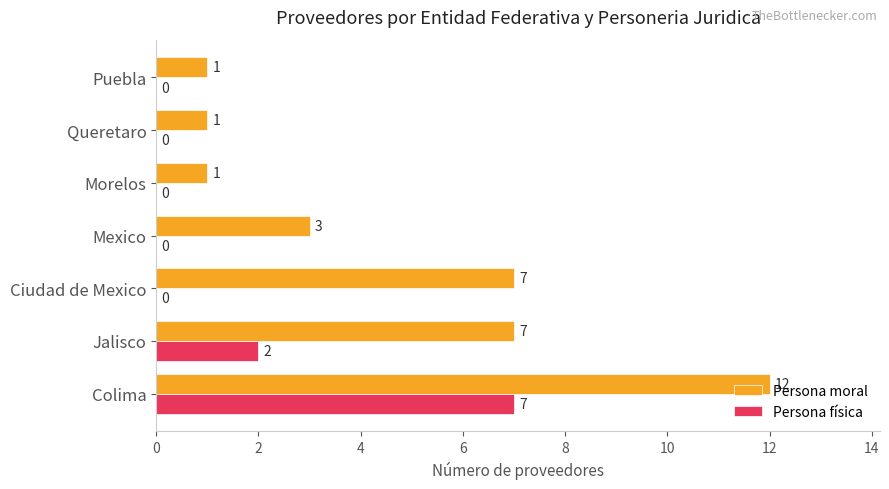

The value of Persona física at Morelos is 0. True or false?

True